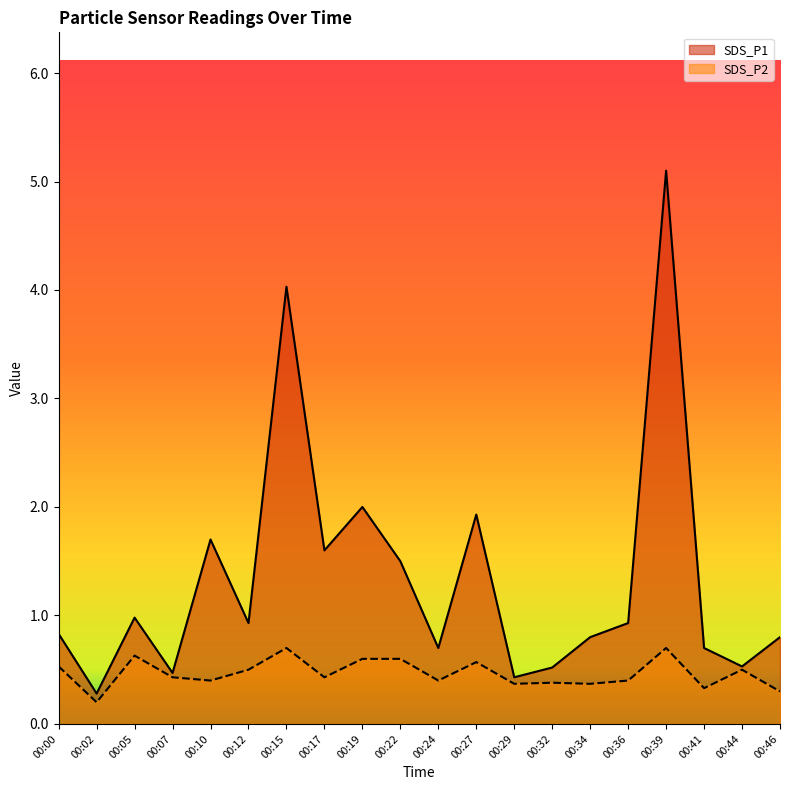

Count the number of categories in the chart.

20